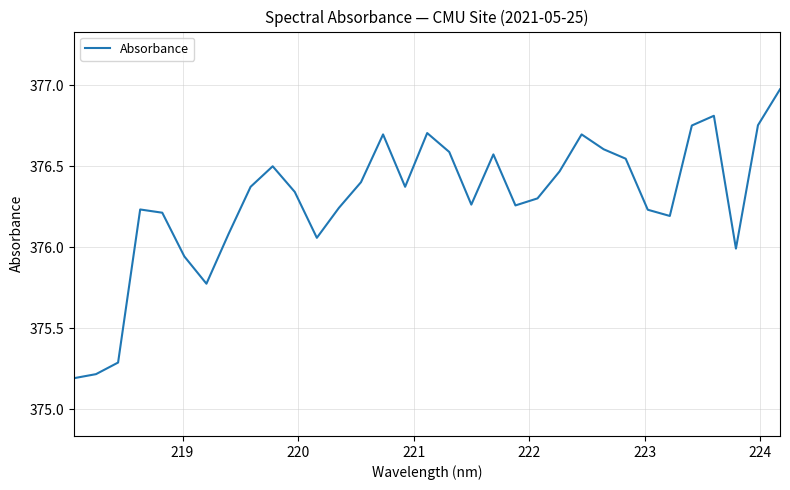

What is the smallest value displayed?

375.2